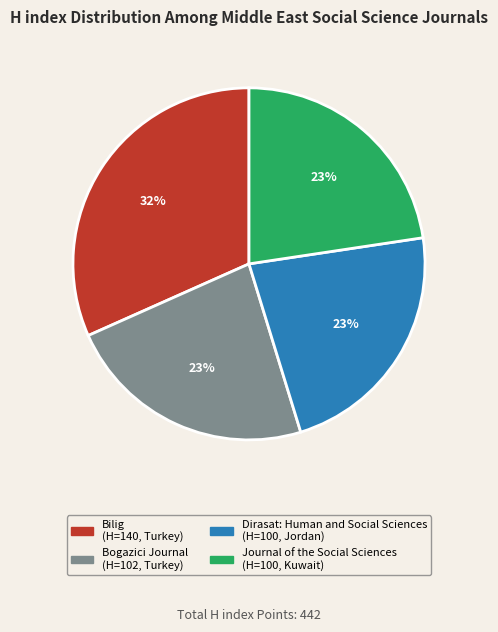

Is there any slice that represents more than half of the pie?

No